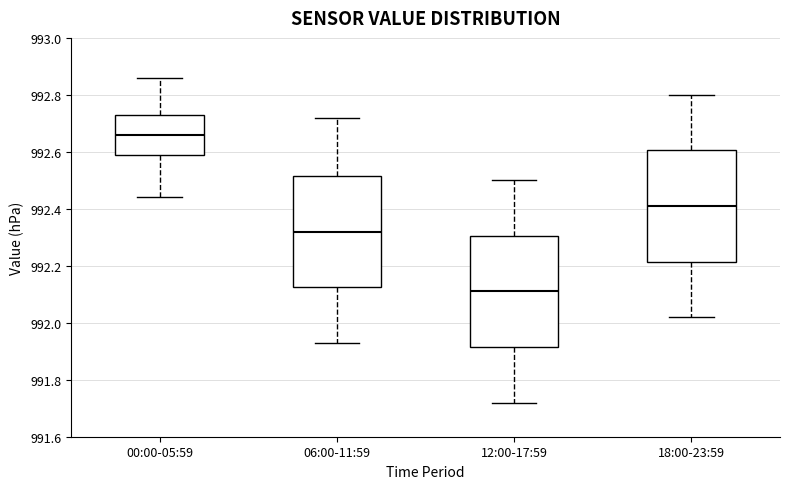

Where does the upper whisker of the box for 00:00-05:59 end on the y-axis? The values are not printed on the chart, so give them approximately, as read against the axis.

992.86